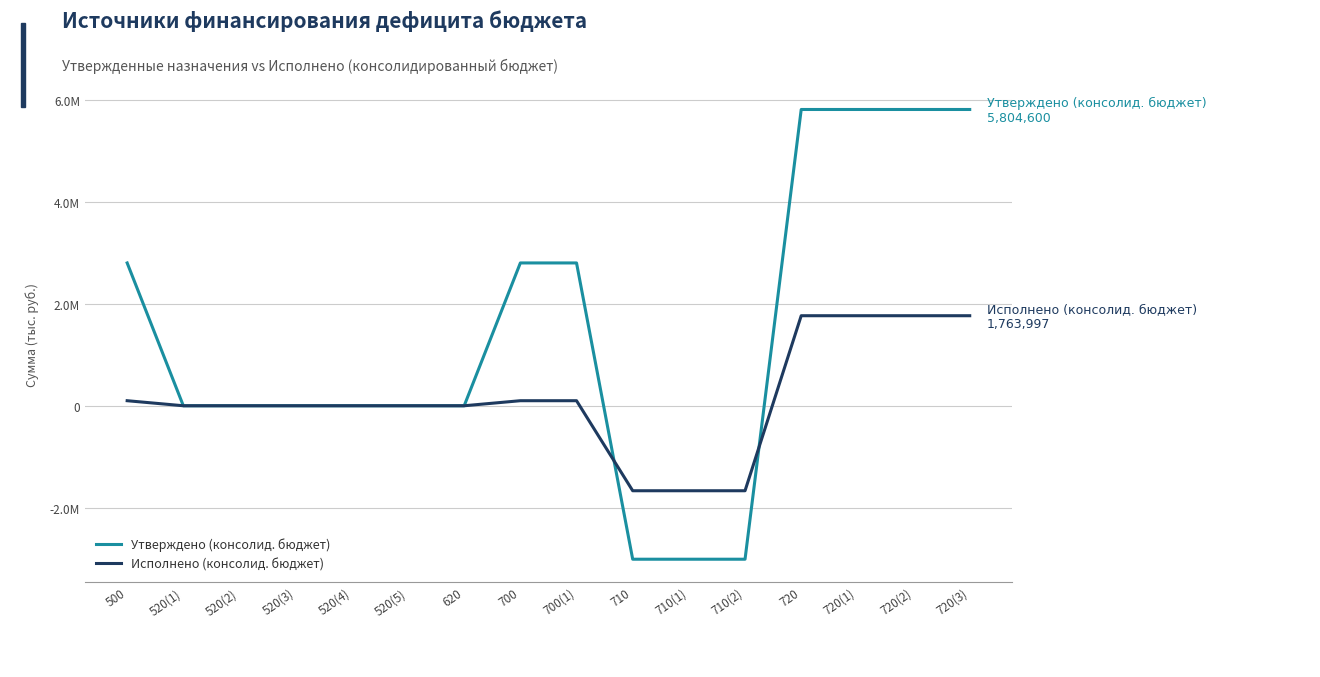

What are all the series names shown in the legend?

Утверждено (консолид. бюджет), Исполнено (консолид. бюджет)